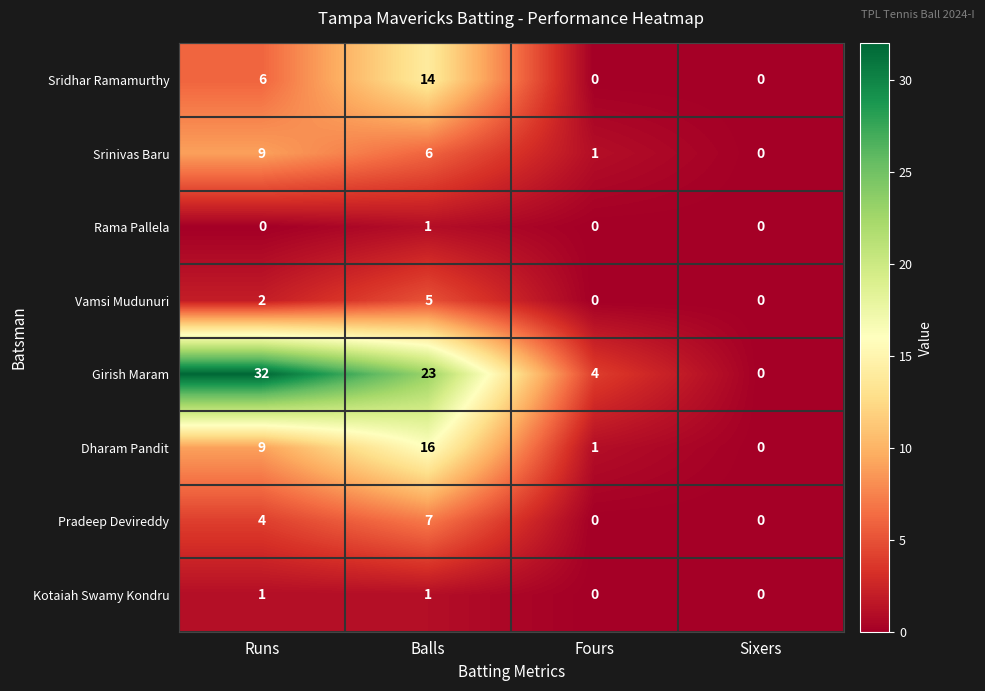

How many distinct data groups are displayed?

8